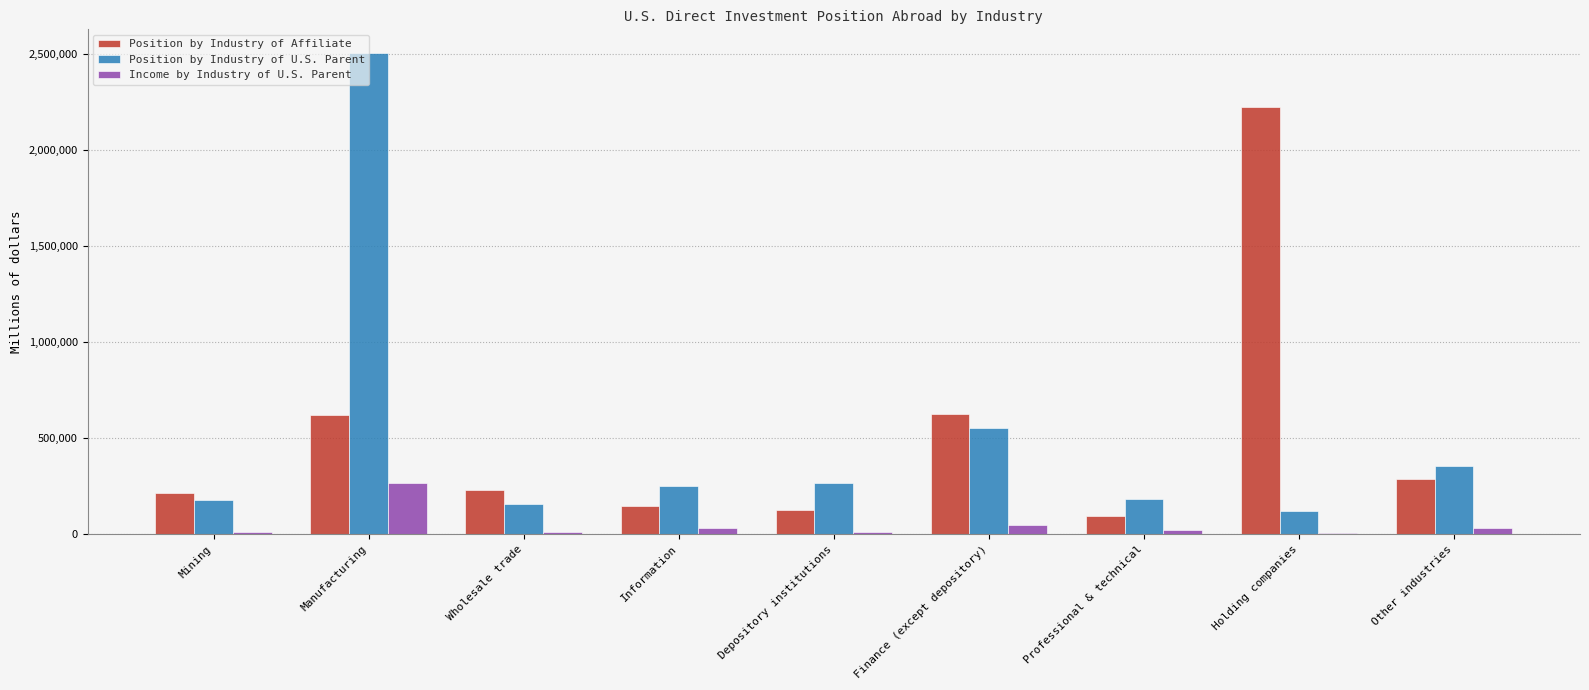

At which label is Position by Industry of U.S. Parent closest to 1313274?

Finance (except depository)